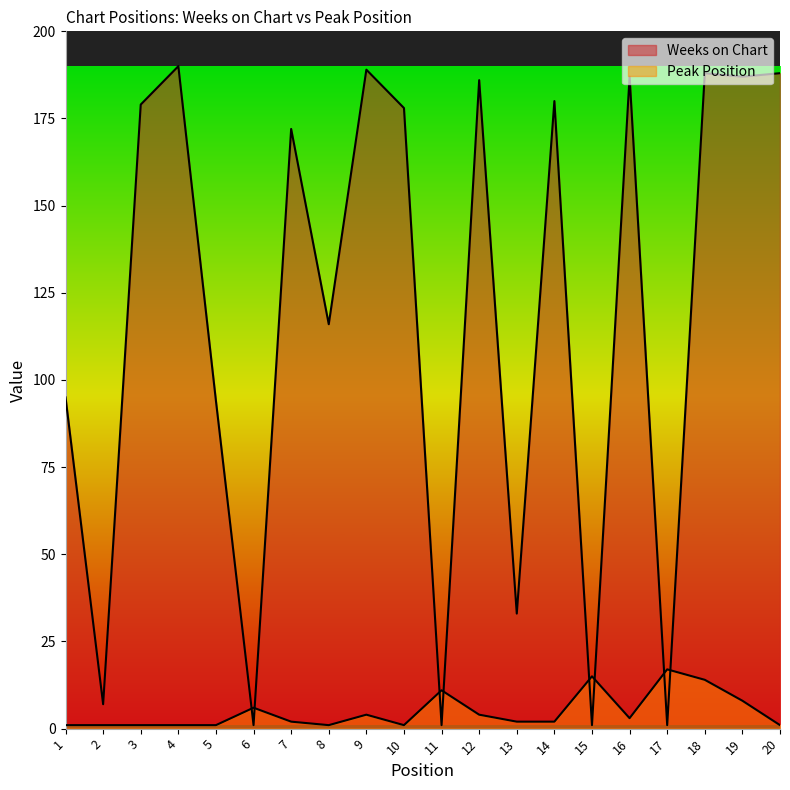

Does the chart have visible grid lines?

No